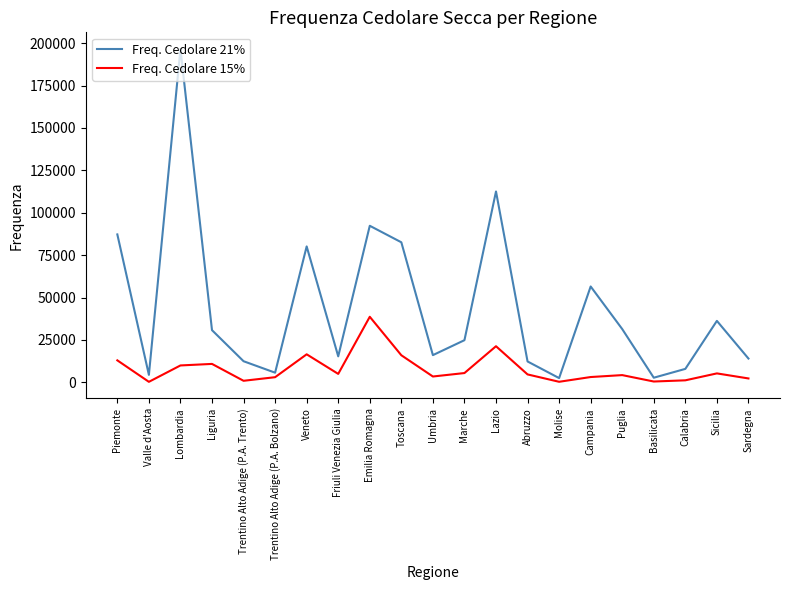

What is the greatest value displayed?

196589